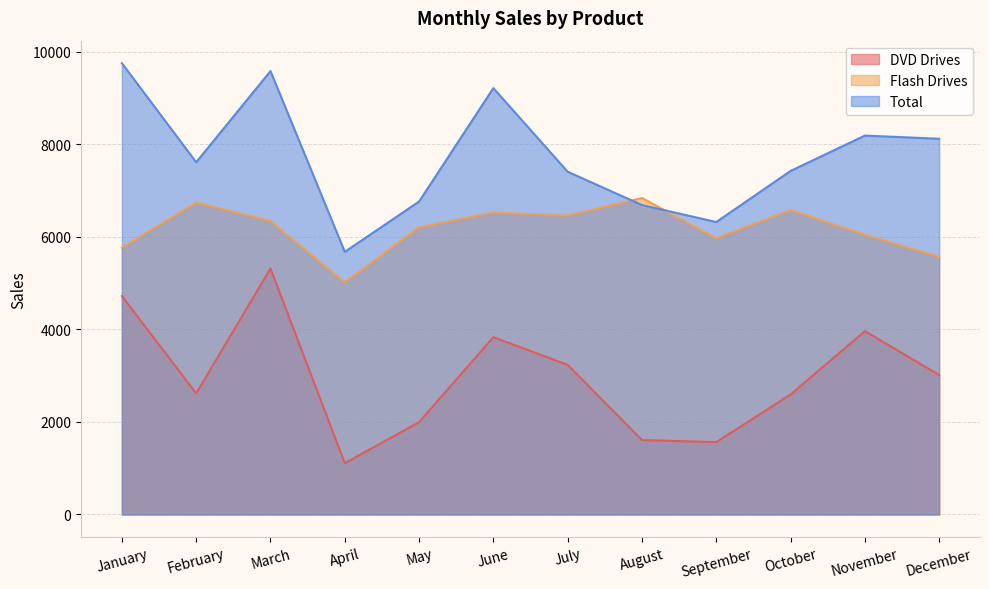

Does the chart have visible grid lines?

Yes